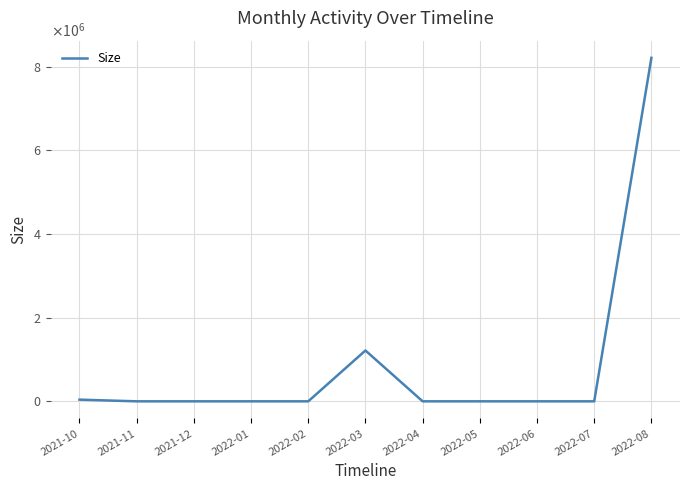

At which category does the chart reach its peak across all series?

2022-08